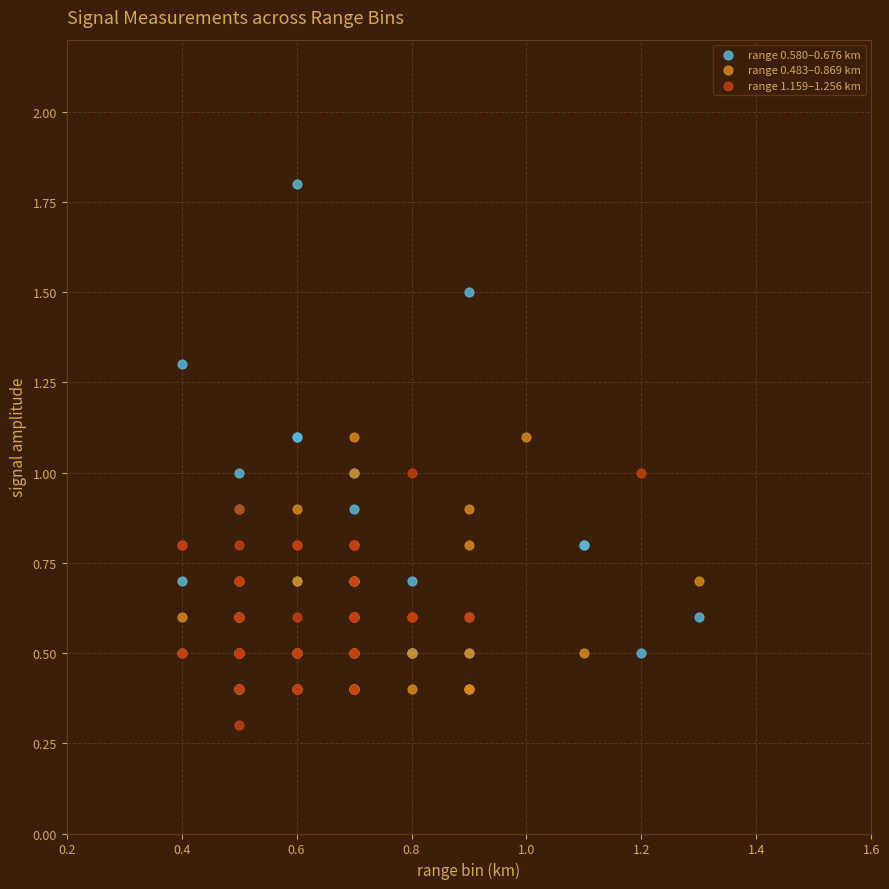

Which series has the largest Y range (max minus min)?

range 0.580–0.676 km